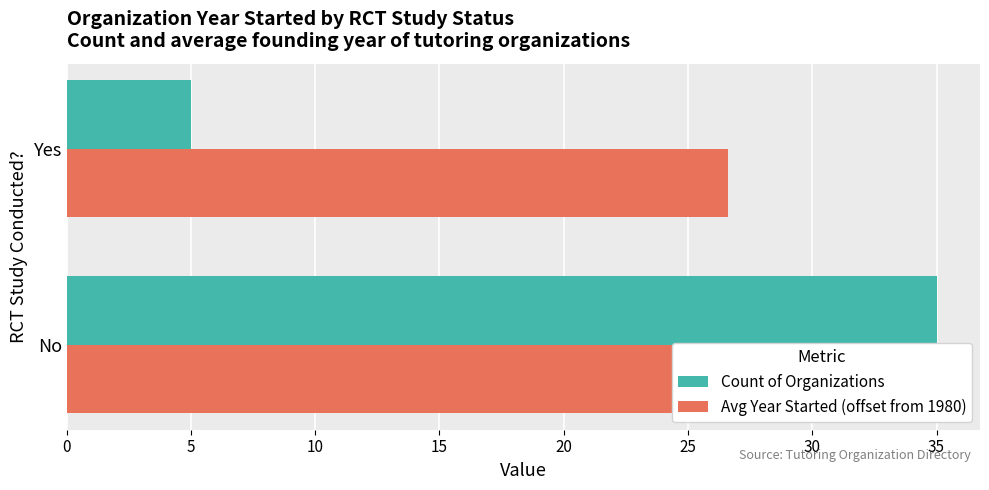

Between Yes and No, which series saw the biggest shift?

Count of Organizations